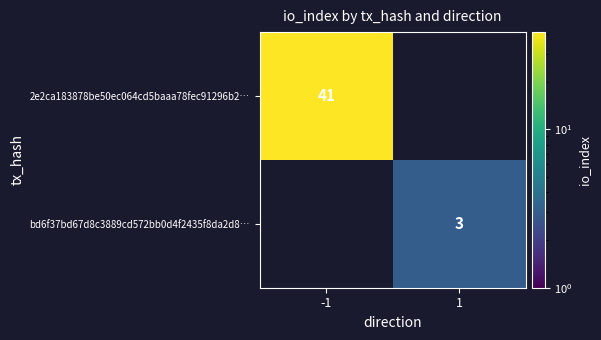

Count the number of data series in this chart.

2